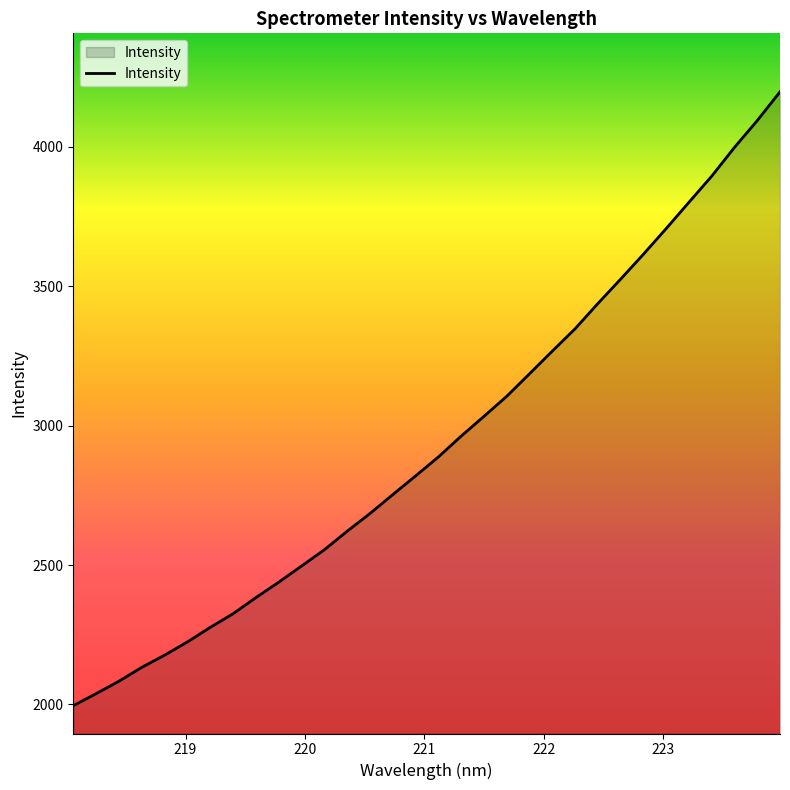

What is the difference between the maximum and minimum values?

2201.8